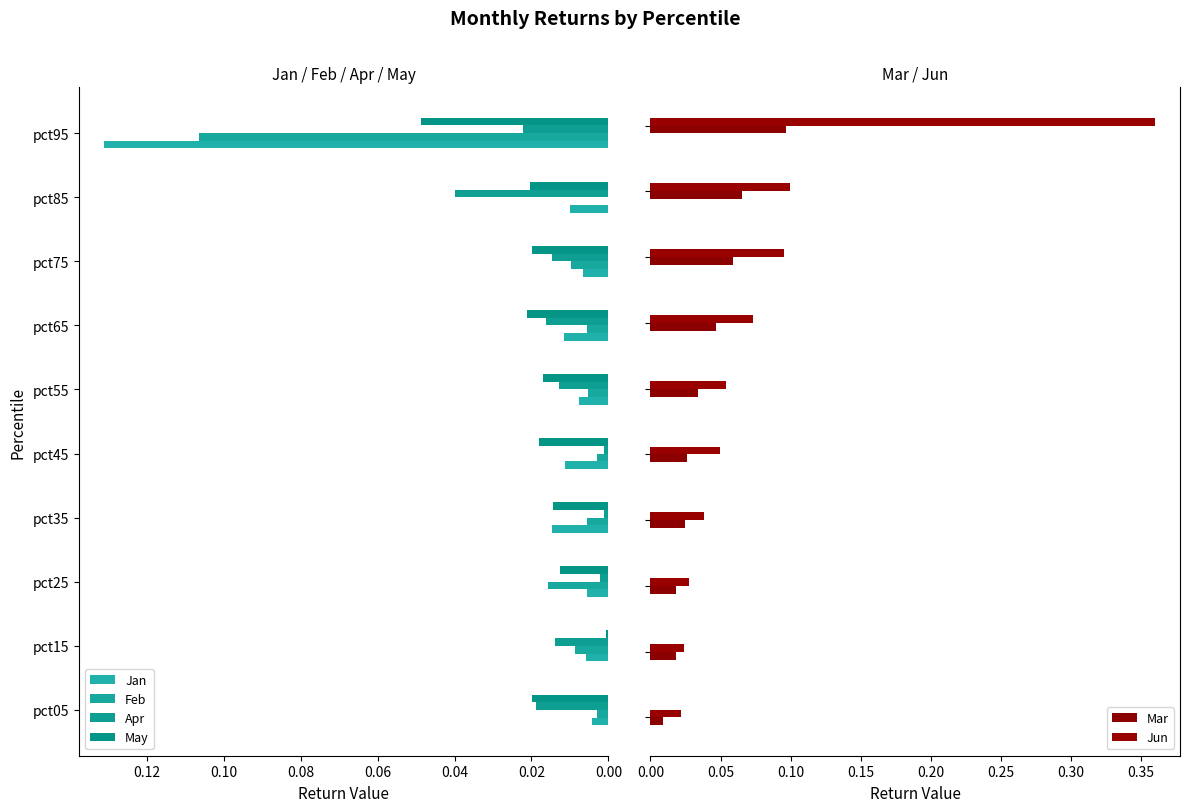

Where is May nearest to the value 0?

pct15